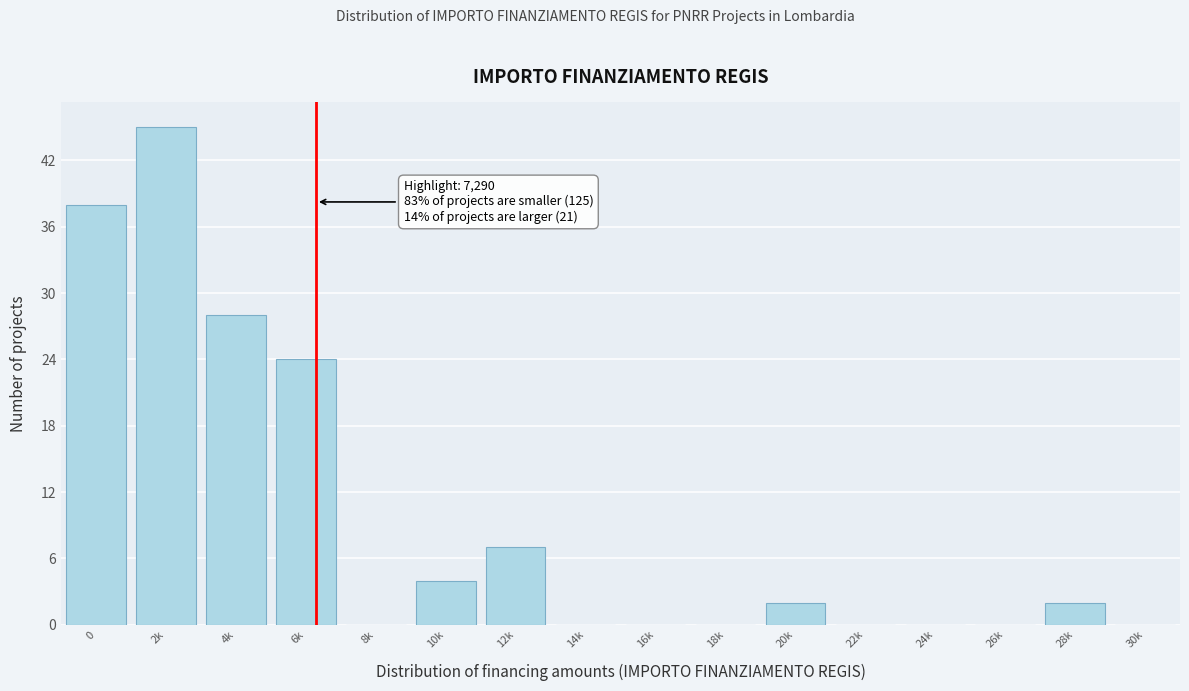

Reading left to right, extract all data points from this chart.

0=38	2k=45	4k=28	6k=24	8k=0	10k=4	12k=7	14k=0	16k=0	18k=0	20k=2	22k=0	24k=0	26k=0	28k=2	30k=0